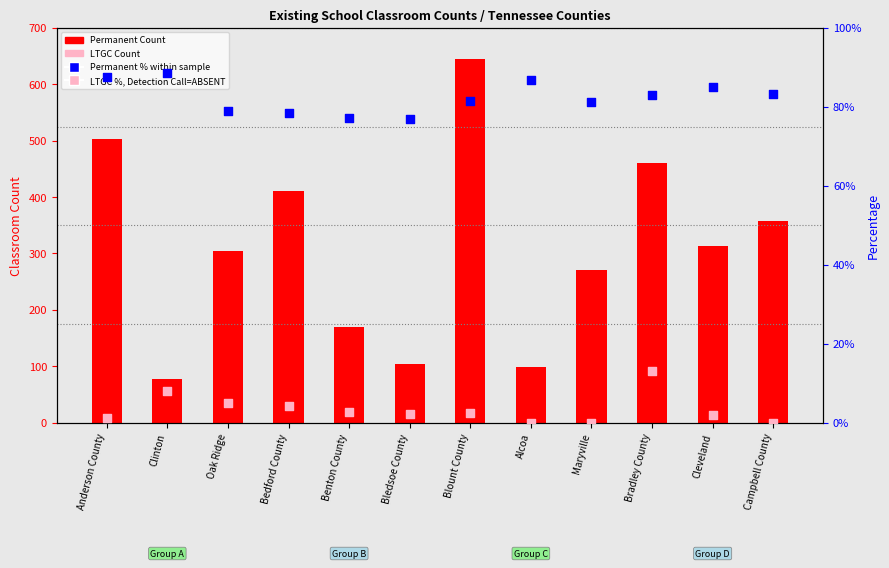

Which series has the largest Y range (max minus min)?

Permanent Count